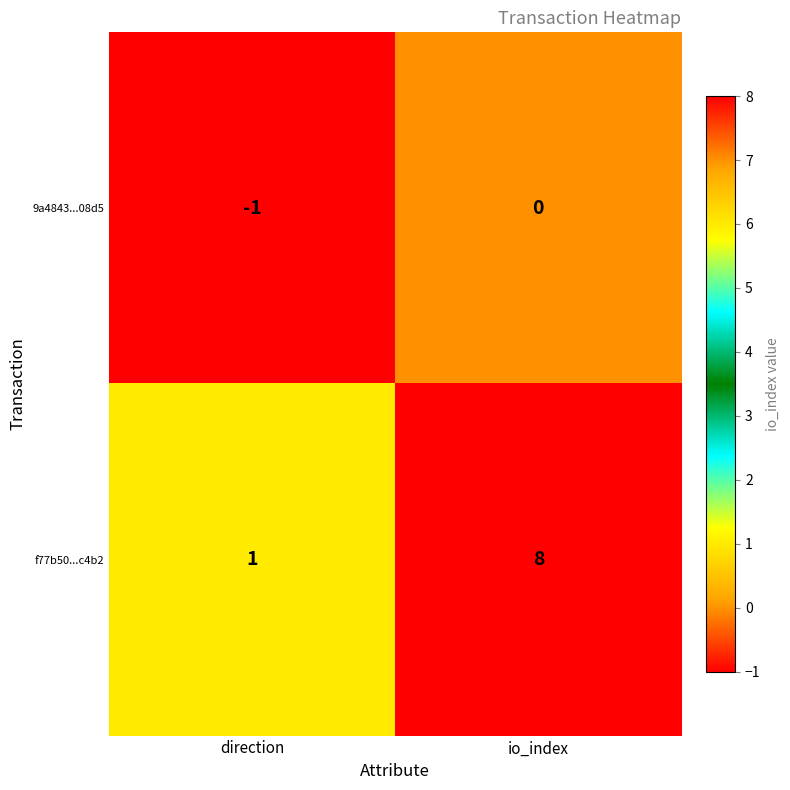

Which series has the largest total across all categories?

f77b50...c4b2